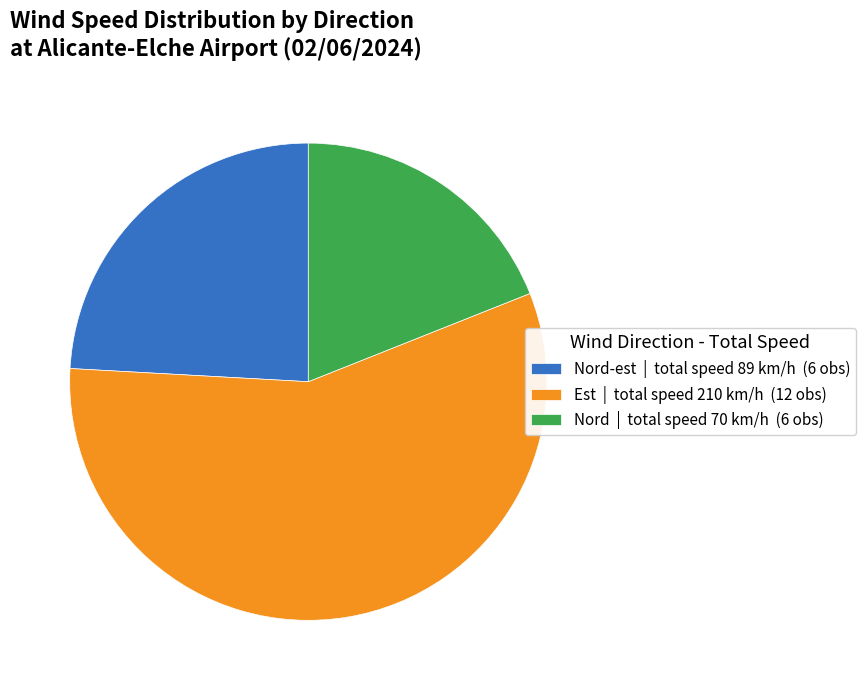

What is the smallest slice in the pie chart?

Nord | total speed 70 km/h (6 obs)